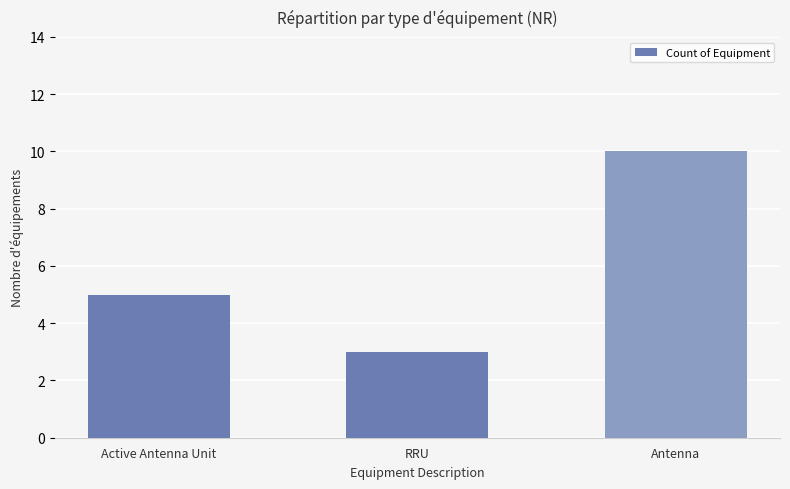

Are the bars grouped side by side (vs. stacked)?

No